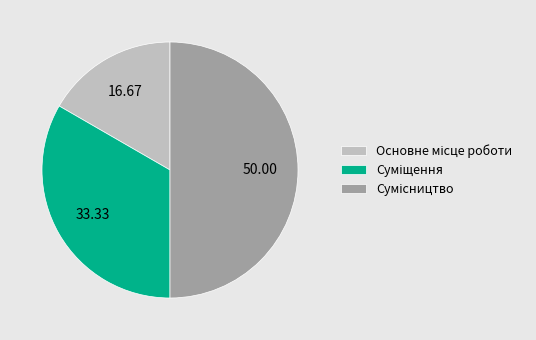

How many slices are in this pie chart?

3